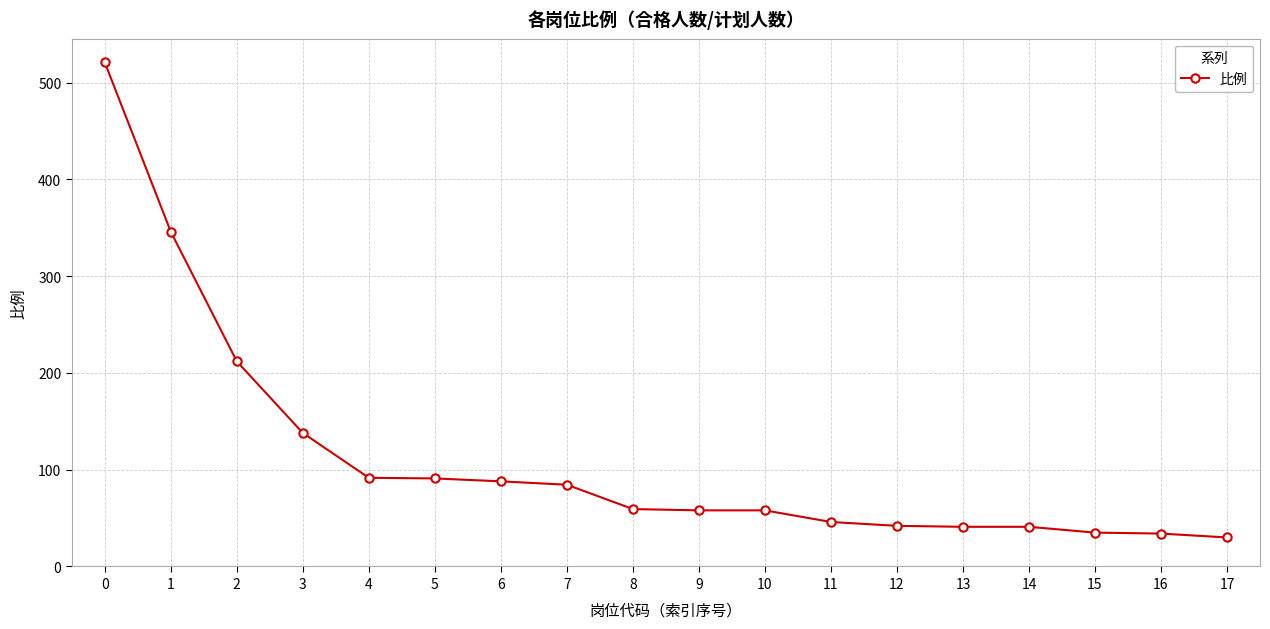

How many categories are shown in the chart?

18